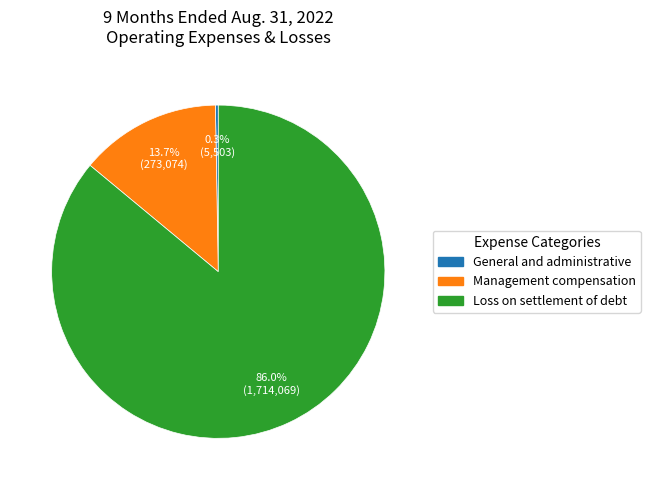

Does any single category account for the majority?

Yes